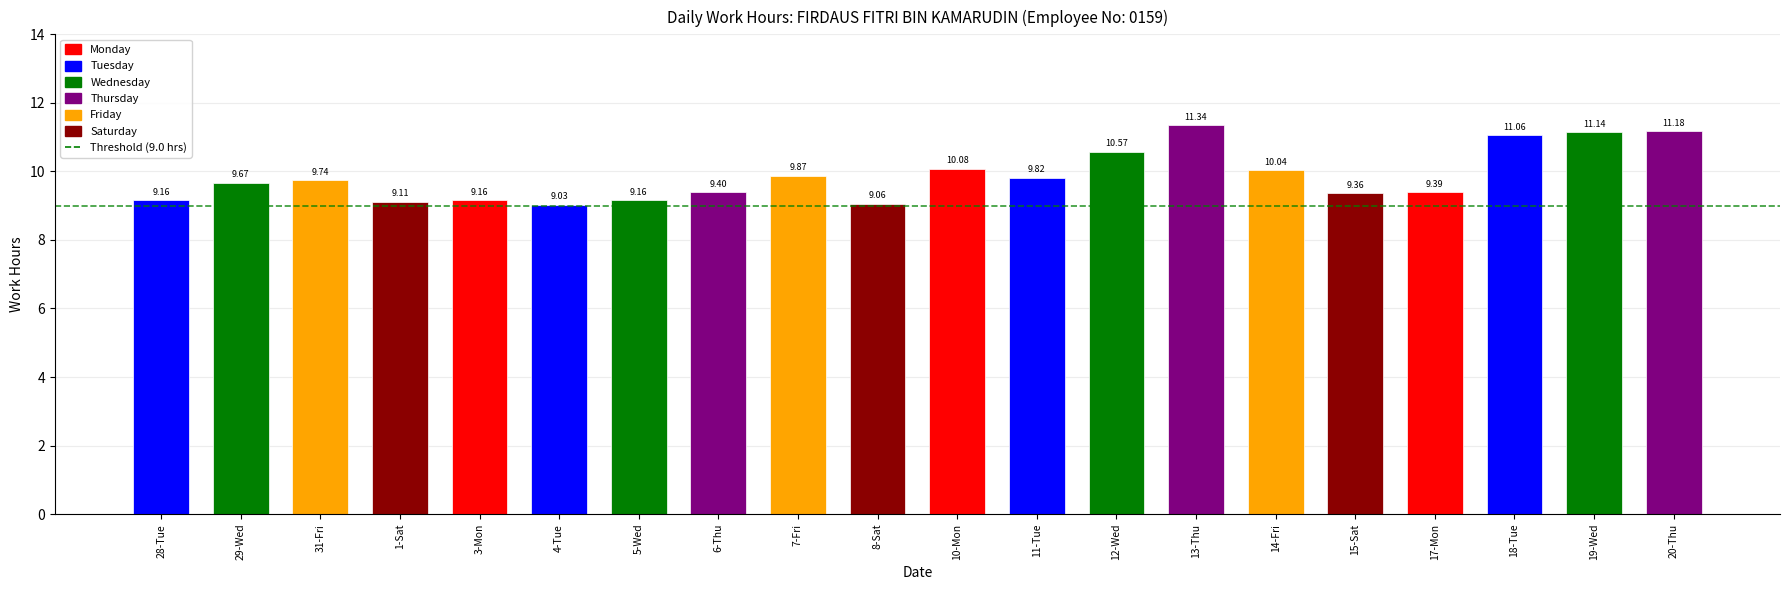

True or false: the data shows 2.2 at 7-Fri.

False